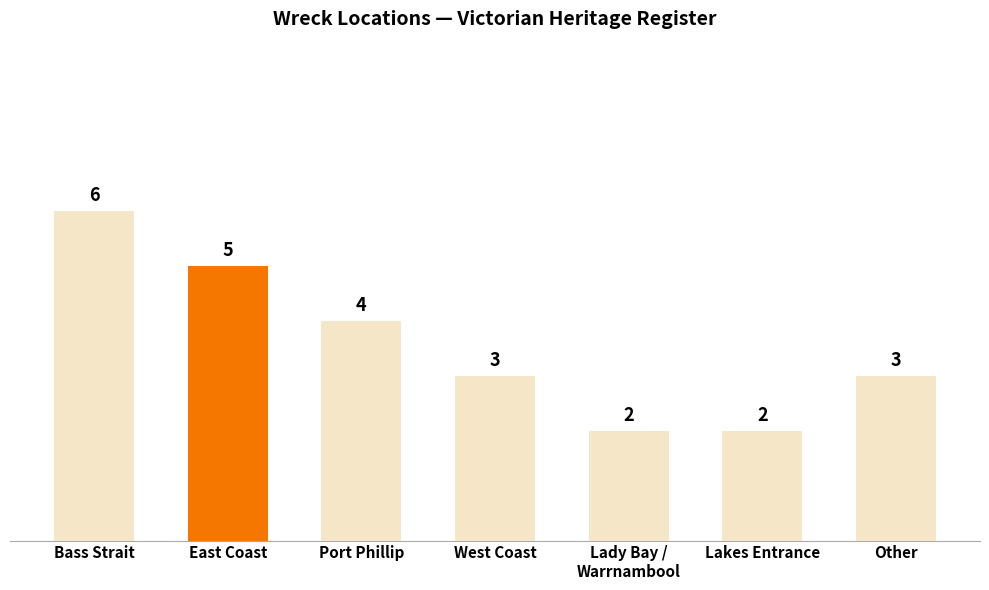

What is the greatest value displayed?

6